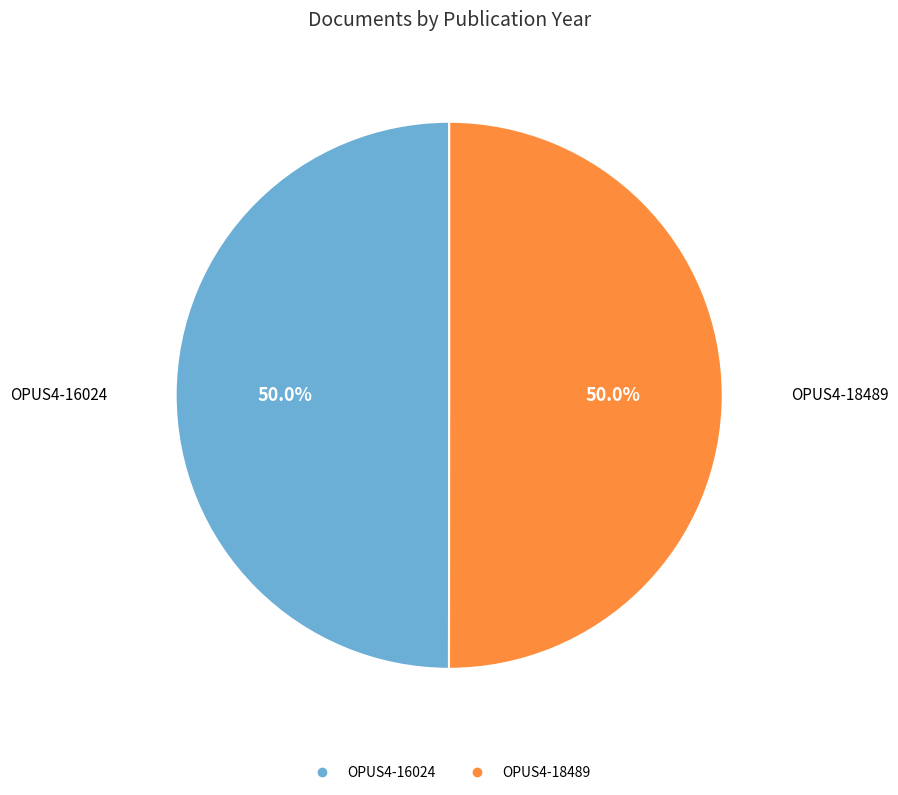

What is the total percentage of OPUS4-18489 and OPUS4-16024?

100.0%